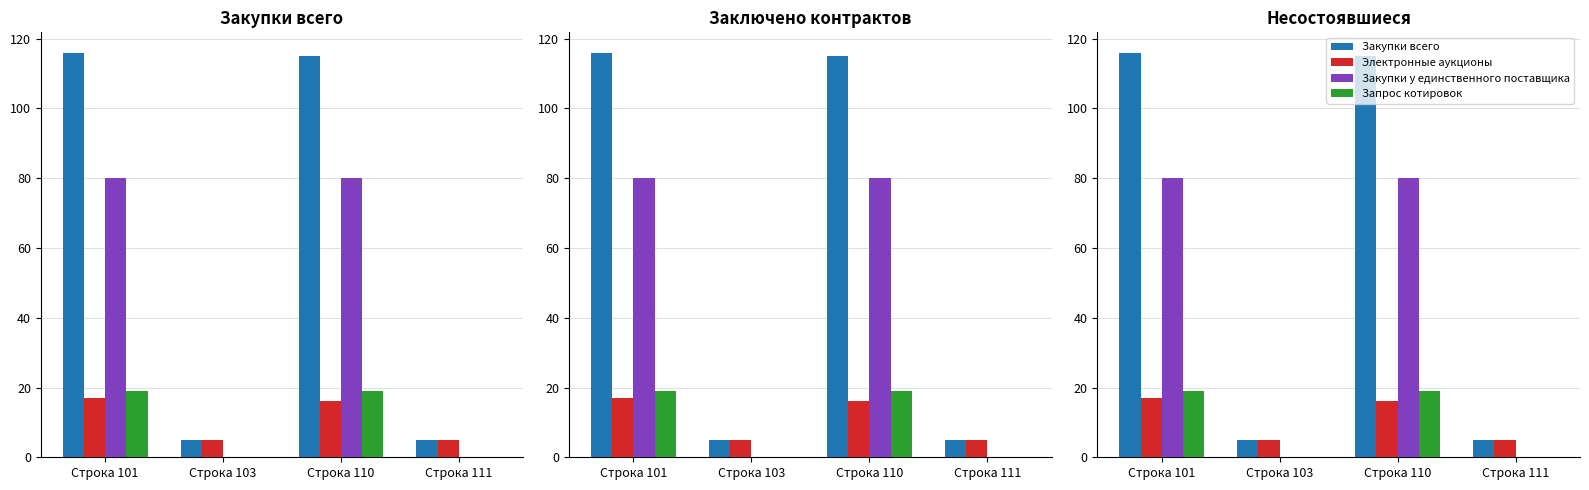

At which category is the sum across all series the highest?

Строка 101